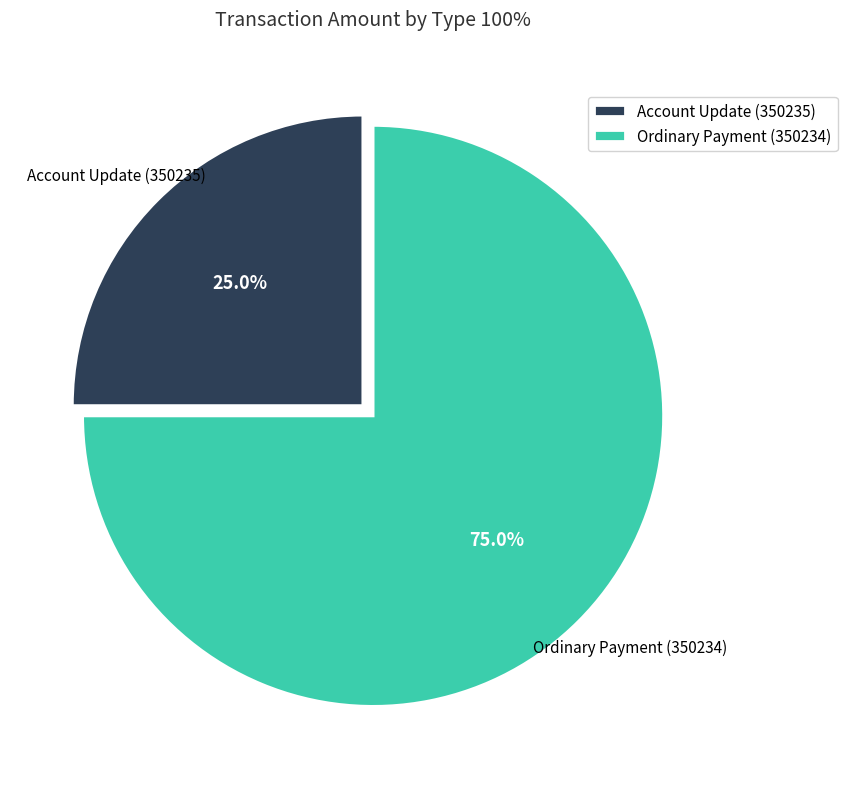

True or false: Ordinary Payment (350234) accounts for 69% of the total.

False